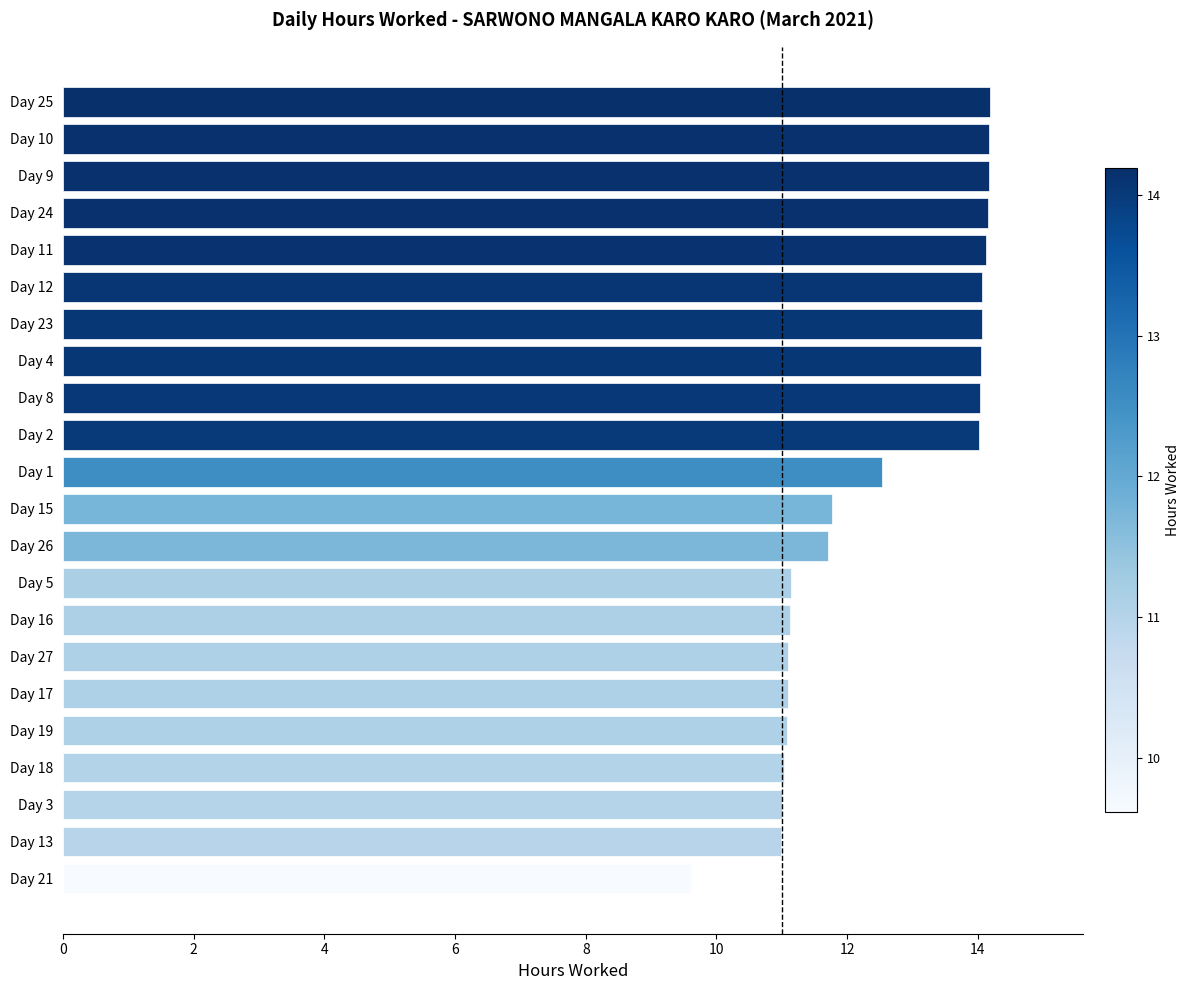

How many values are below 12?

11